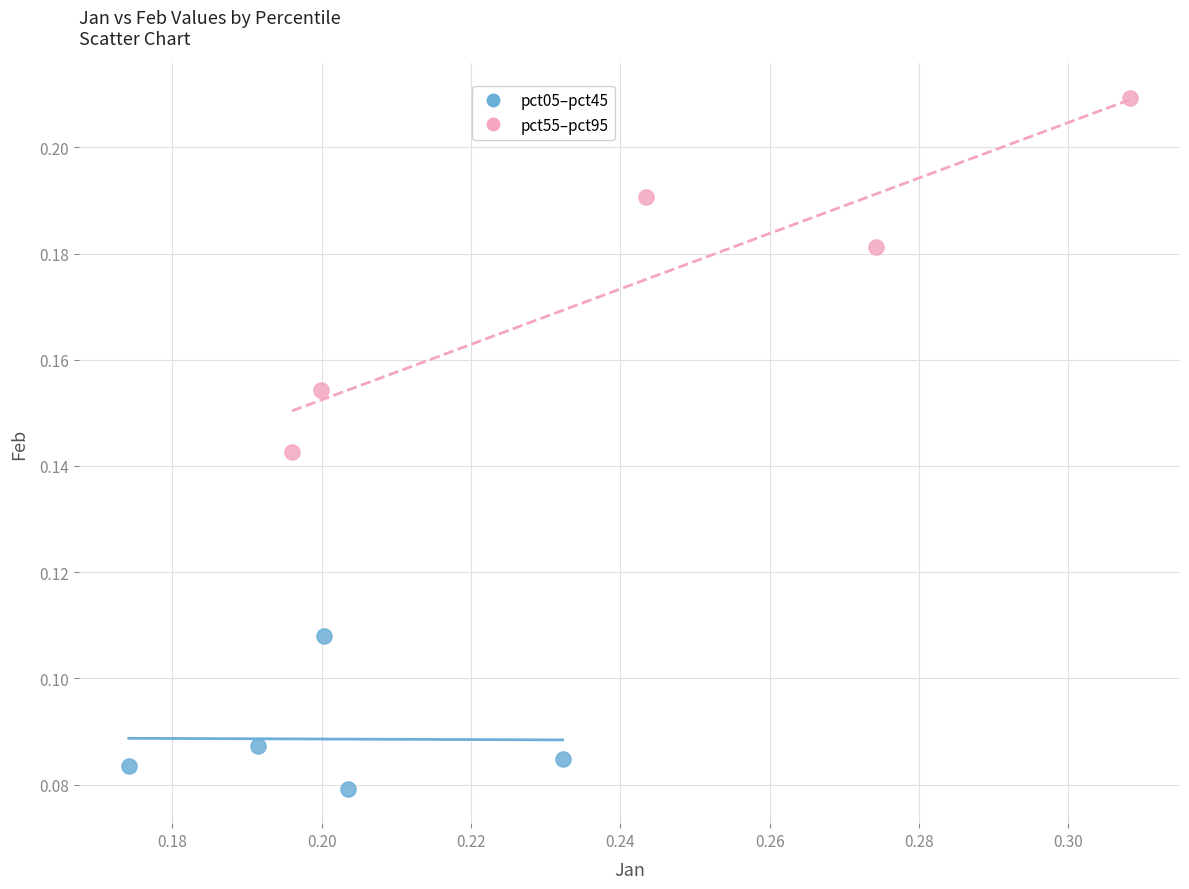

Which series has the widest spread of Y values?

pct55–pct95